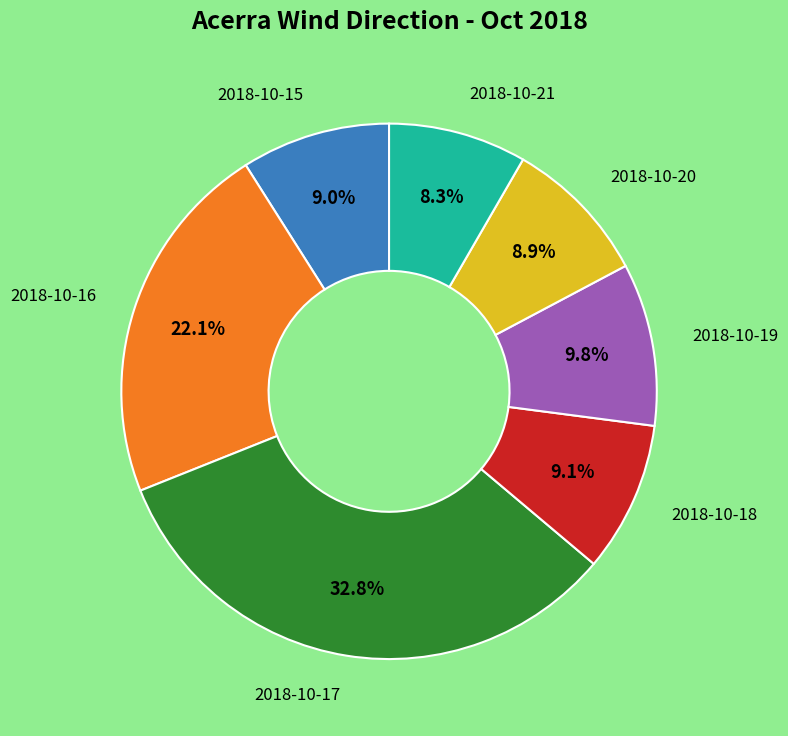

Does any single category account for the majority?

No